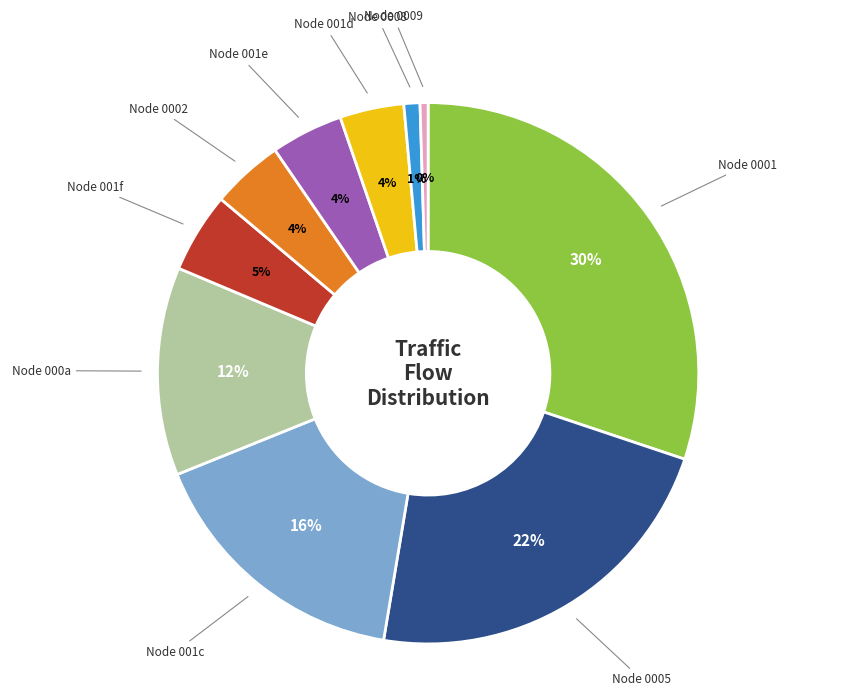

Is there any slice that represents more than half of the pie?

No